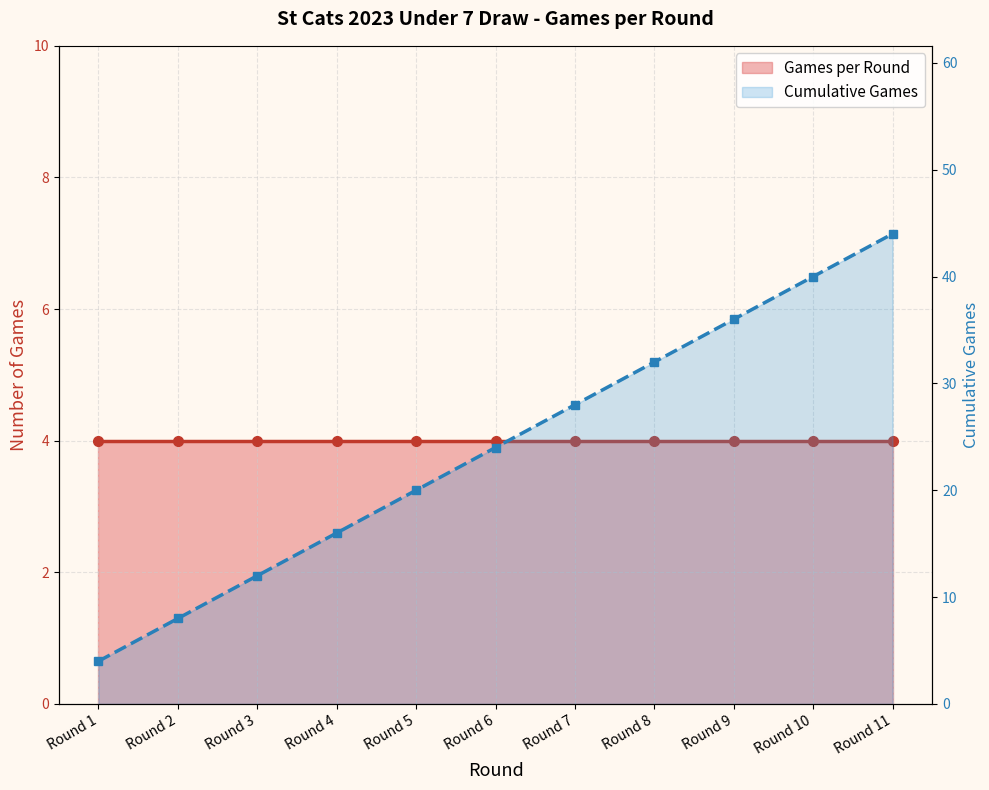

Reading left to right, what are all the values shown in this chart?

Games per Round: Round 1=4	Round 2=4	Round 3=4	Round 4=4	Round 5=4	Round 6=4	Round 7=4	Round 8=4	Round 9=4	Round 10=4	Round 11=4
Cumulative Games: Round 1=4	Round 2=8	Round 3=12	Round 4=16	Round 5=20	Round 6=24	Round 7=28	Round 8=32	Round 9=36	Round 10=40	Round 11=44